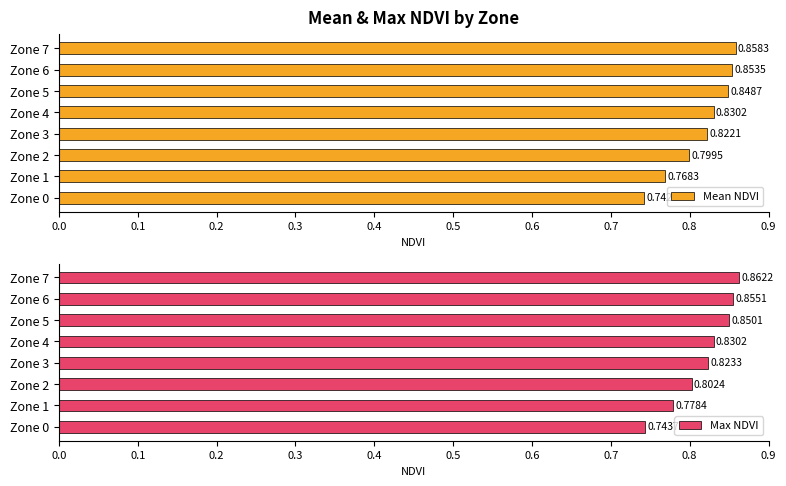

Rank the categories by Mean NDVI value from highest to lowest.

Zone 7, Zone 6, Zone 5, Zone 4, Zone 3, Zone 2, Zone 1, Zone 0